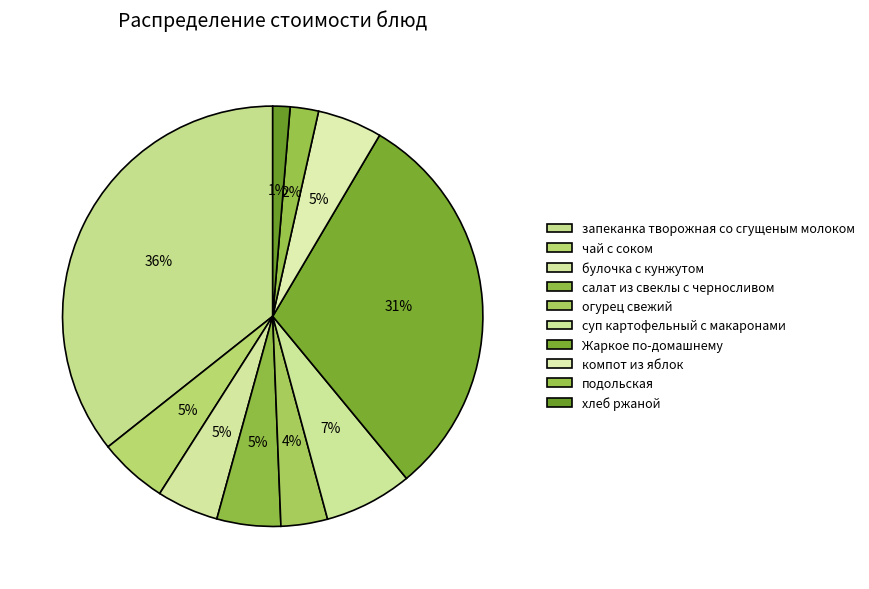

How many slices are in this pie chart?

10